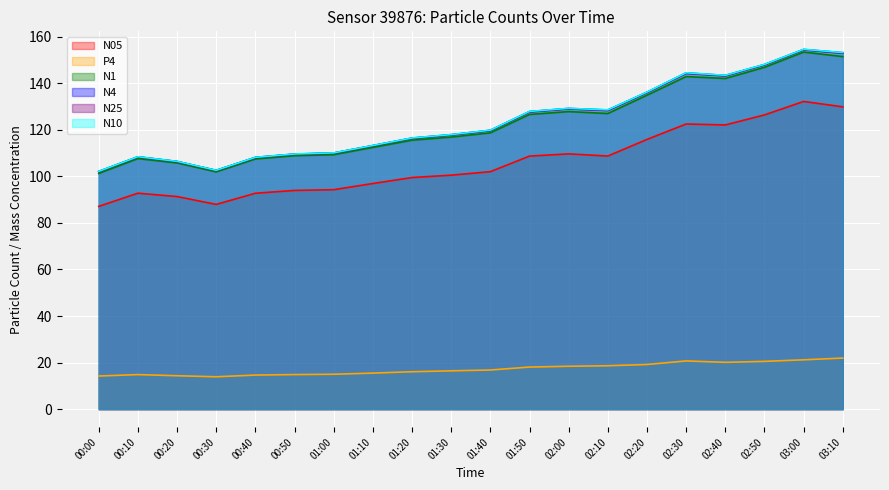

Where is the first local maximum for N25?

00:10